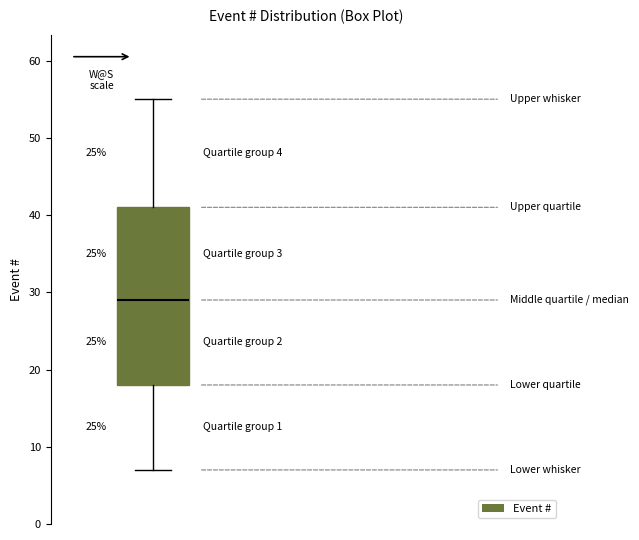

Where does the median line of the box sit on the y-axis? The values are not printed on the chart, so give them approximately, as read against the axis.

29